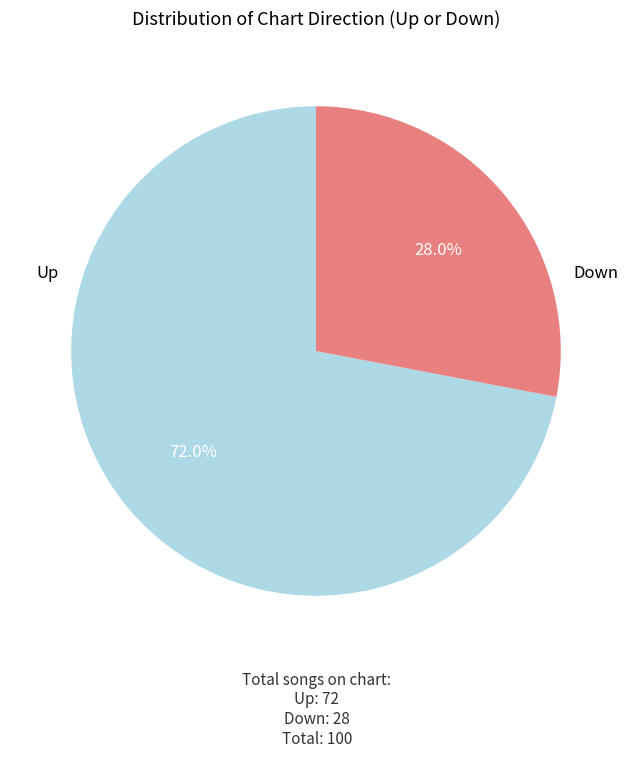

Does any single category account for the majority?

Yes